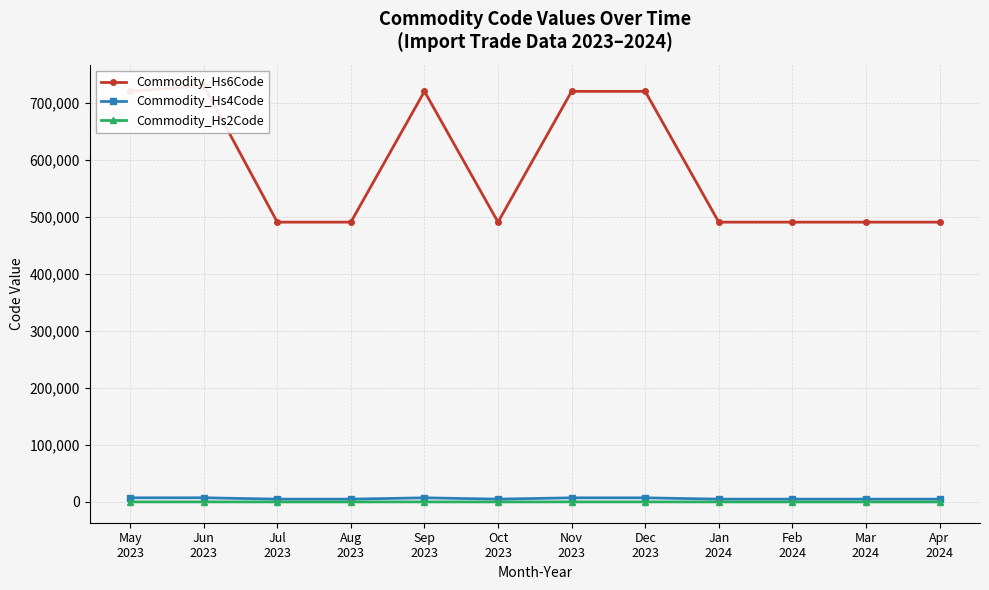

What is the difference between the highest and lowest values at Mar
2024?

491150.0